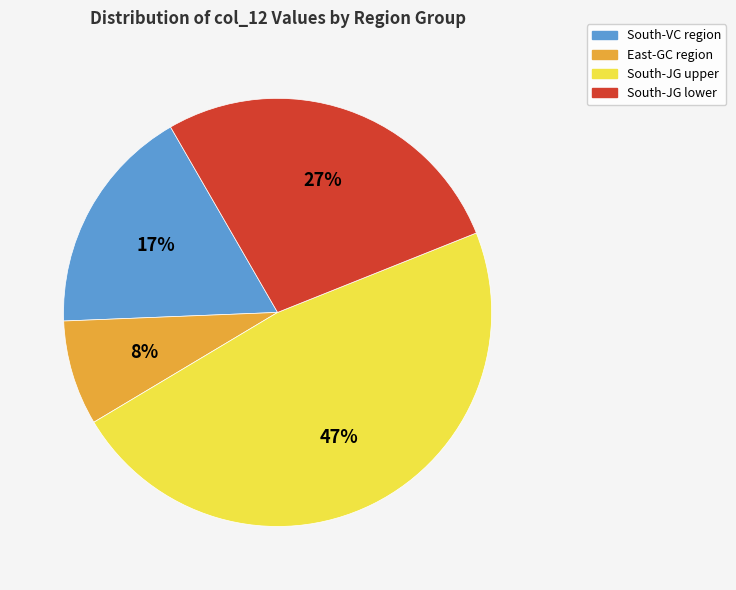

Which slice is the smallest?

East-GC region